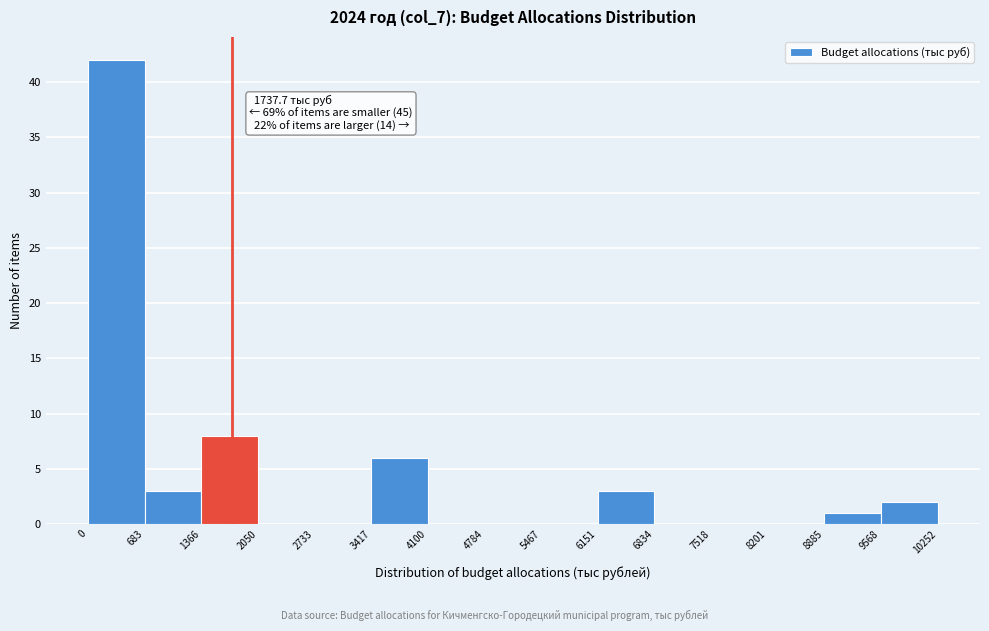

Which range on the x-axis has the tallest bar?

0 to 683